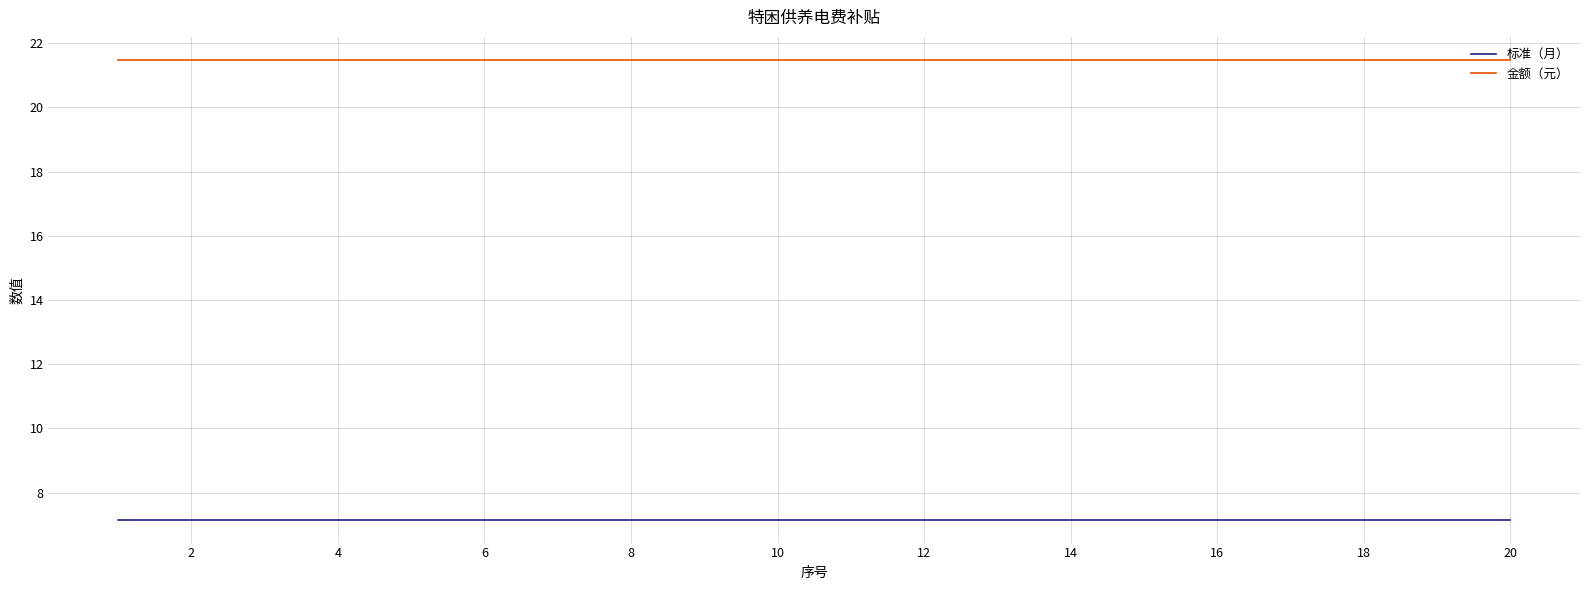

List the series in order of their peak value, lowest first.

标准（月）, 金额（元）